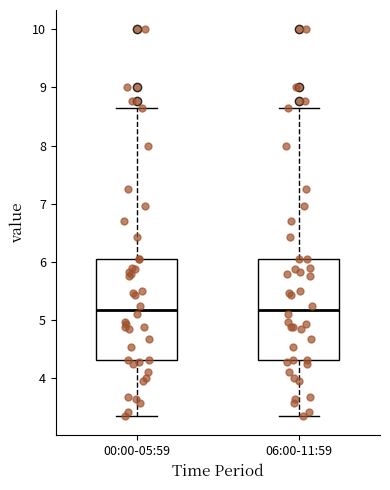

Reading left to right, transcribe this box plot: for each box, give where its median line is, the range the box spans, and where its two whiskers end, as read against the y-axis. The values are not printed on the chart, so give them approximately, as read against the axis.

00:00-05:59: median 5.2, box 4.3 to 6.1, whiskers 3.4 to 8.7
06:00-11:59: median 5.2, box 4.3 to 6.1, whiskers 3.4 to 8.7